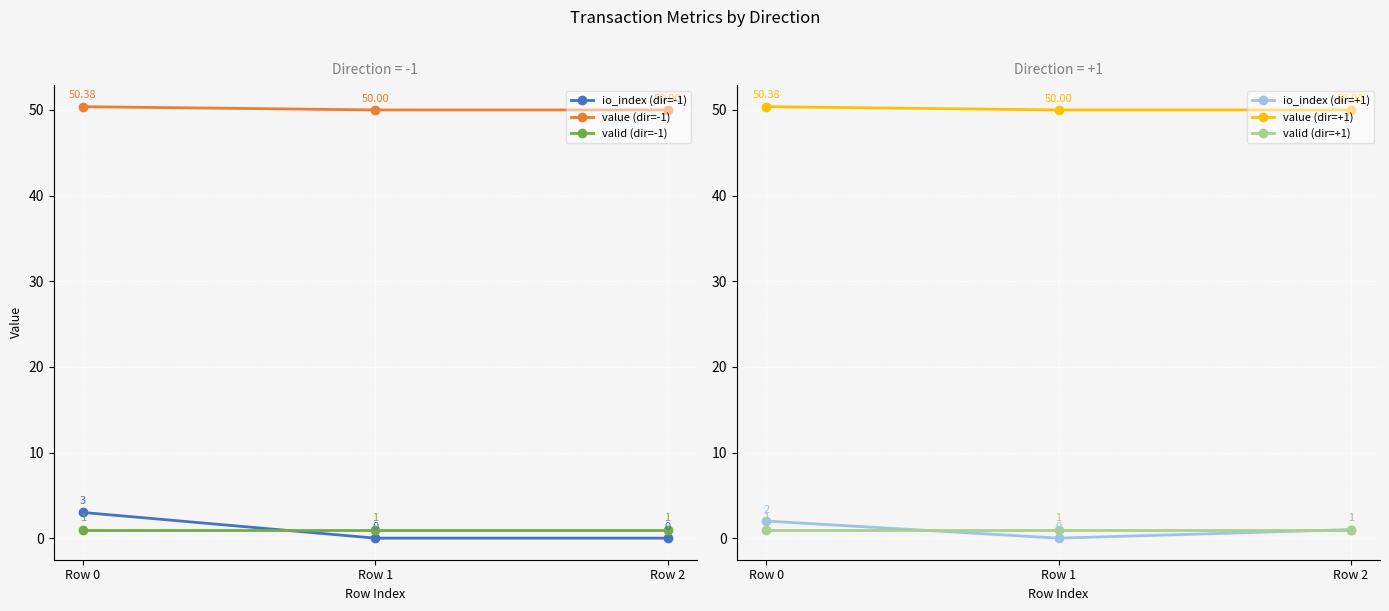

Does the chart display data point markers on the line(s)?

Yes